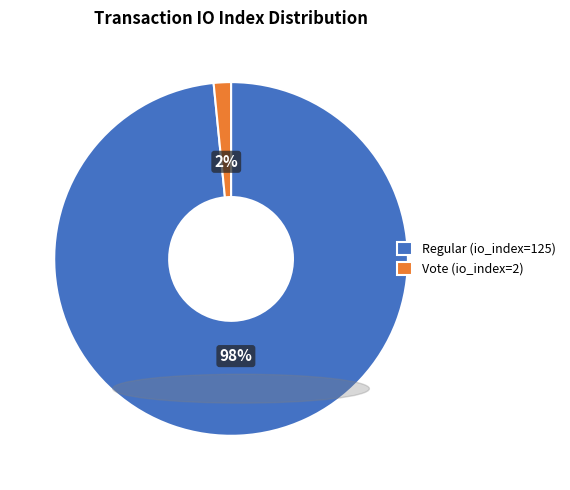

True or false: Regular (io_index=125) accounts for 98% of the total.

True